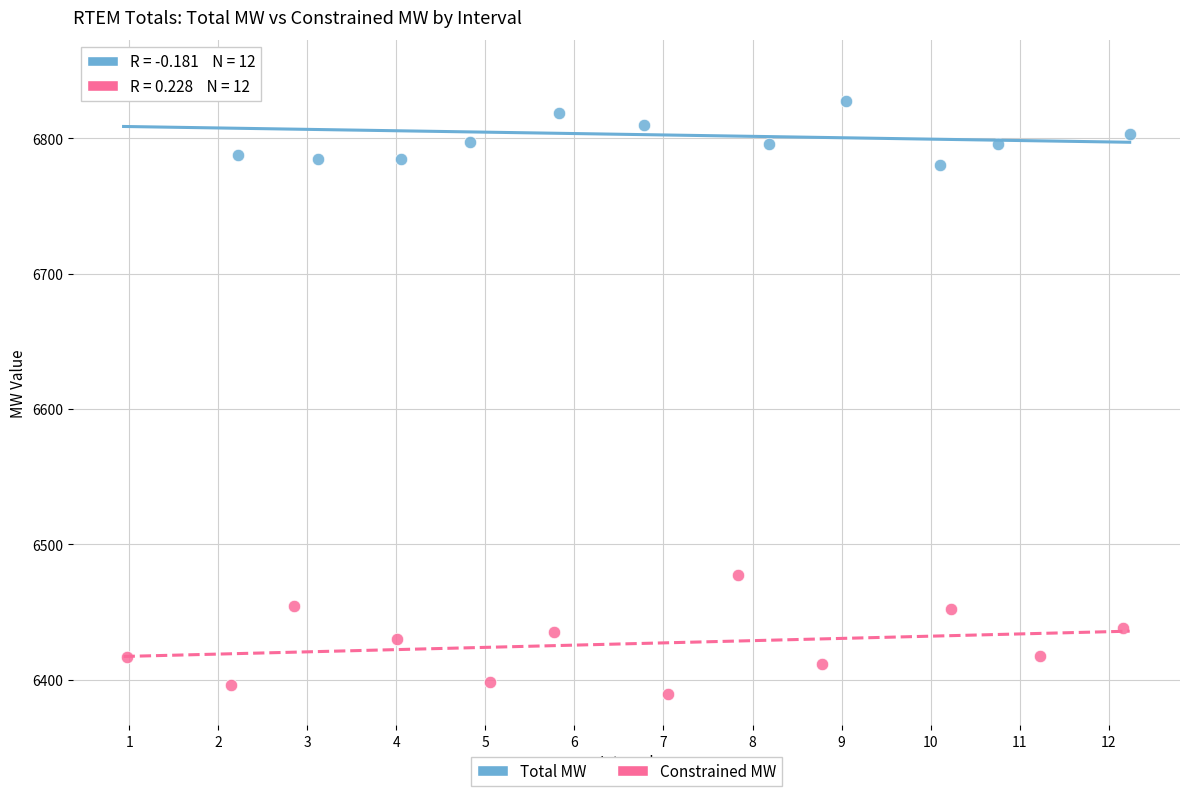

What are all the series names shown in the legend?

Total MW, Constrained MW